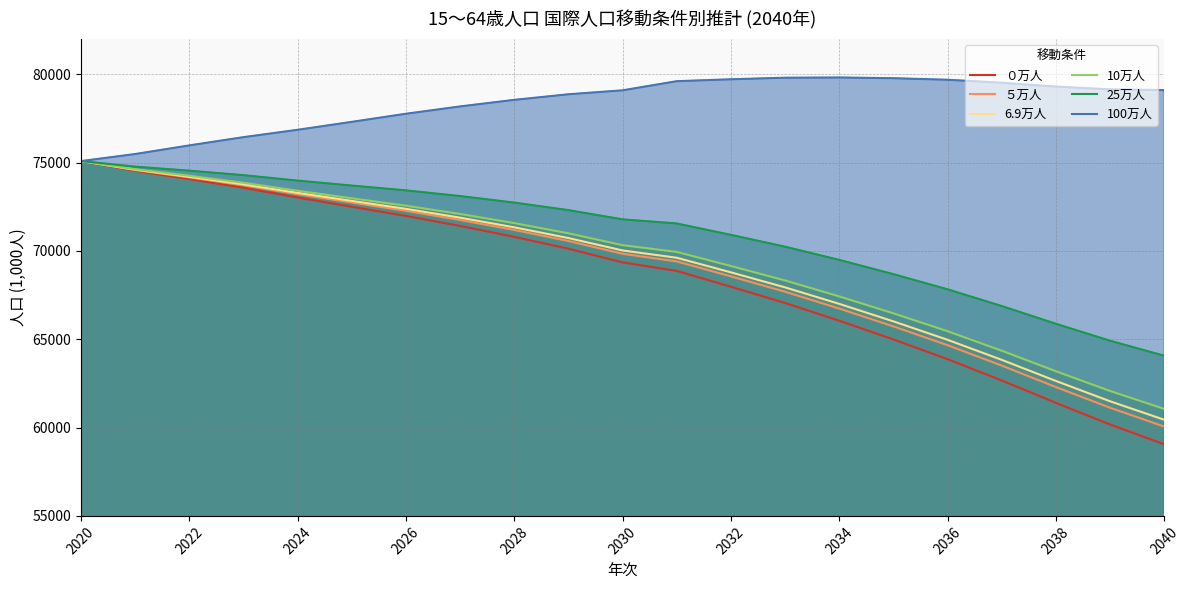

How many lines are shown in the chart?

6